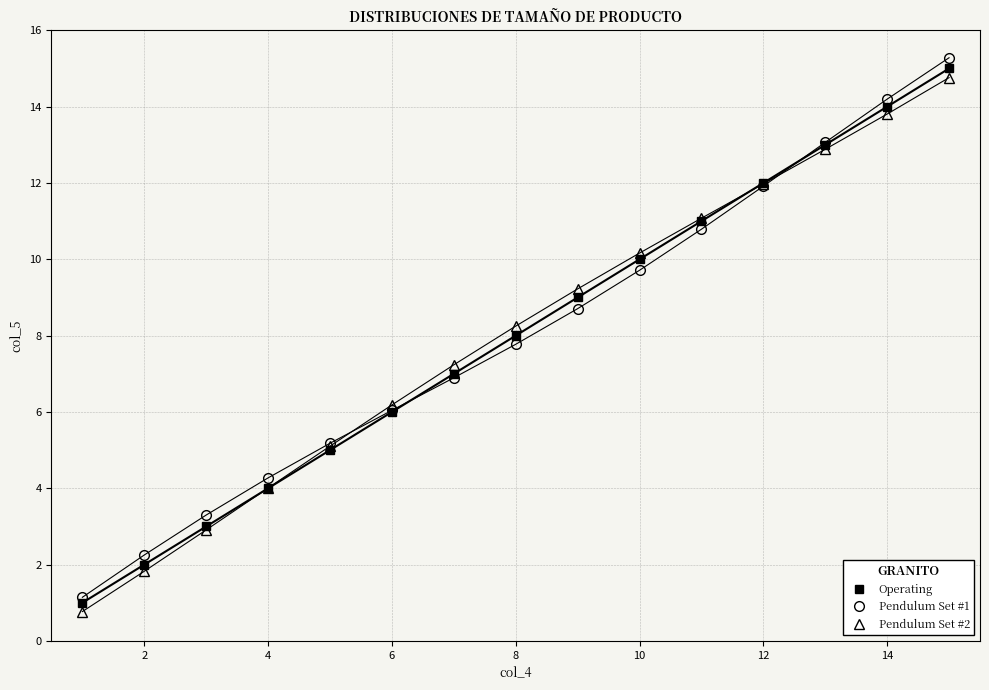

How many lines are shown in the chart?

3